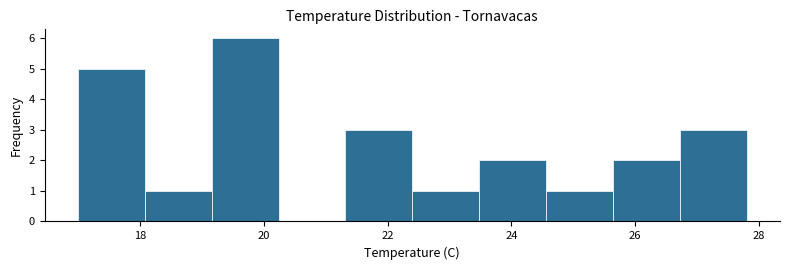

Reading left to right, list every bar in this chart as the range it spans on the x-axis followed by its height. Neither the bar edges nor the heights are printed on the chart, so give them approximately, as read against the axes.

17.00 to 18.08: 5
18.08 to 19.16: 1
19.16 to 20.24: 6
20.24 to 21.32: 0
21.32 to 22.40: 3
22.40 to 23.48: 1
23.48 to 24.56: 2
24.56 to 25.64: 1
25.64 to 26.72: 2
26.72 to 27.80: 3